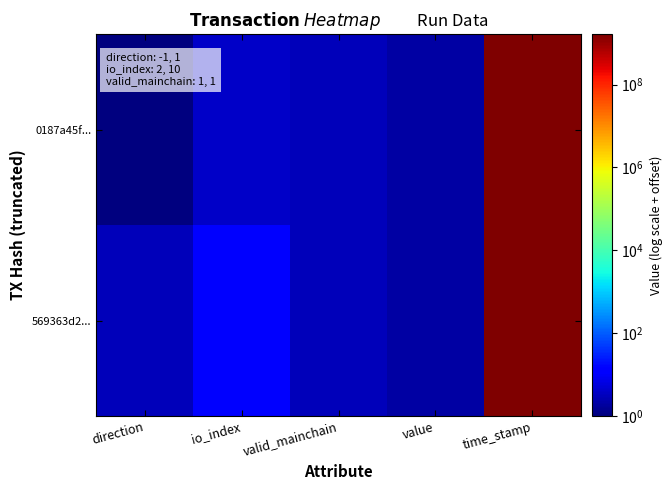

Between valid_mainchain and value, which series saw the biggest shift?

0187a45f...